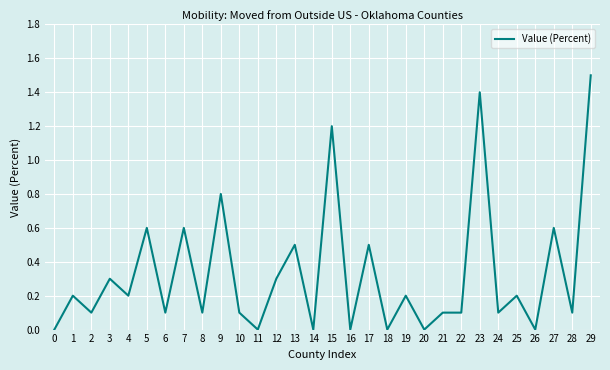

What is the average value?

0.3